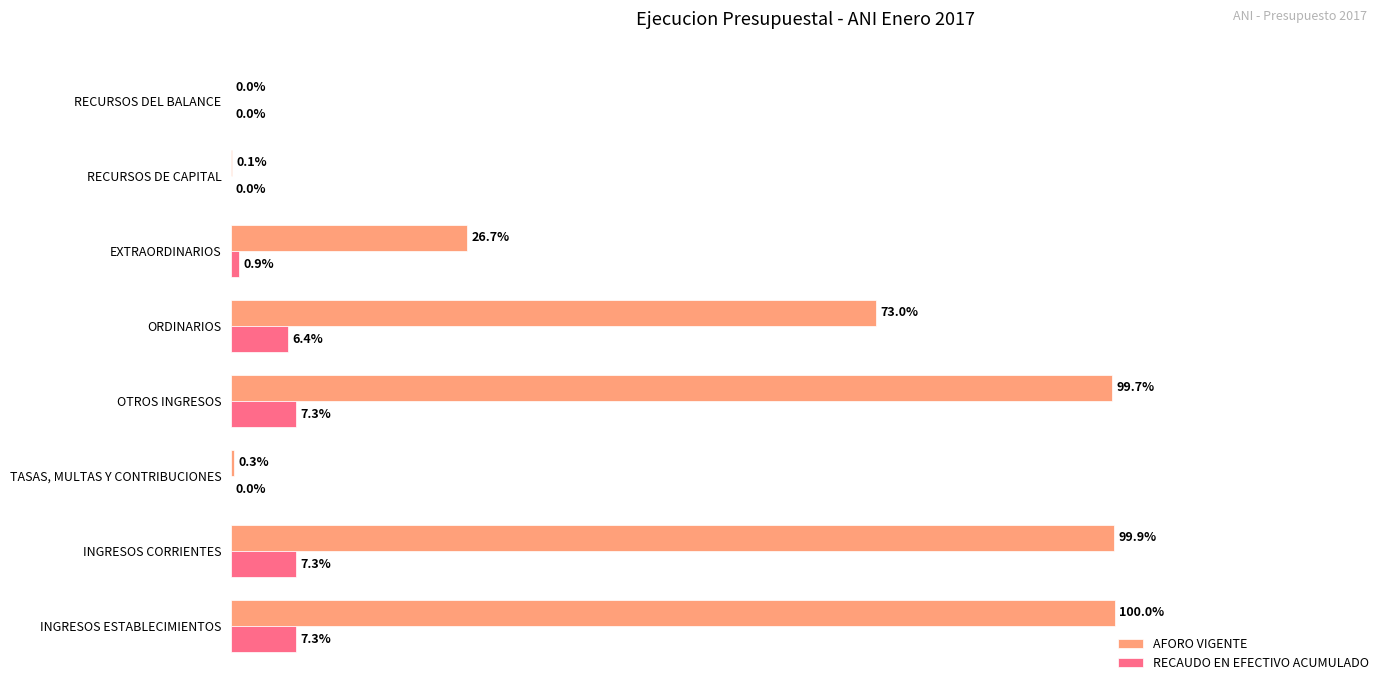

At which label does AFORO VIGENTE reach its peak?

INGRESOS ESTABLECIMIENTOS